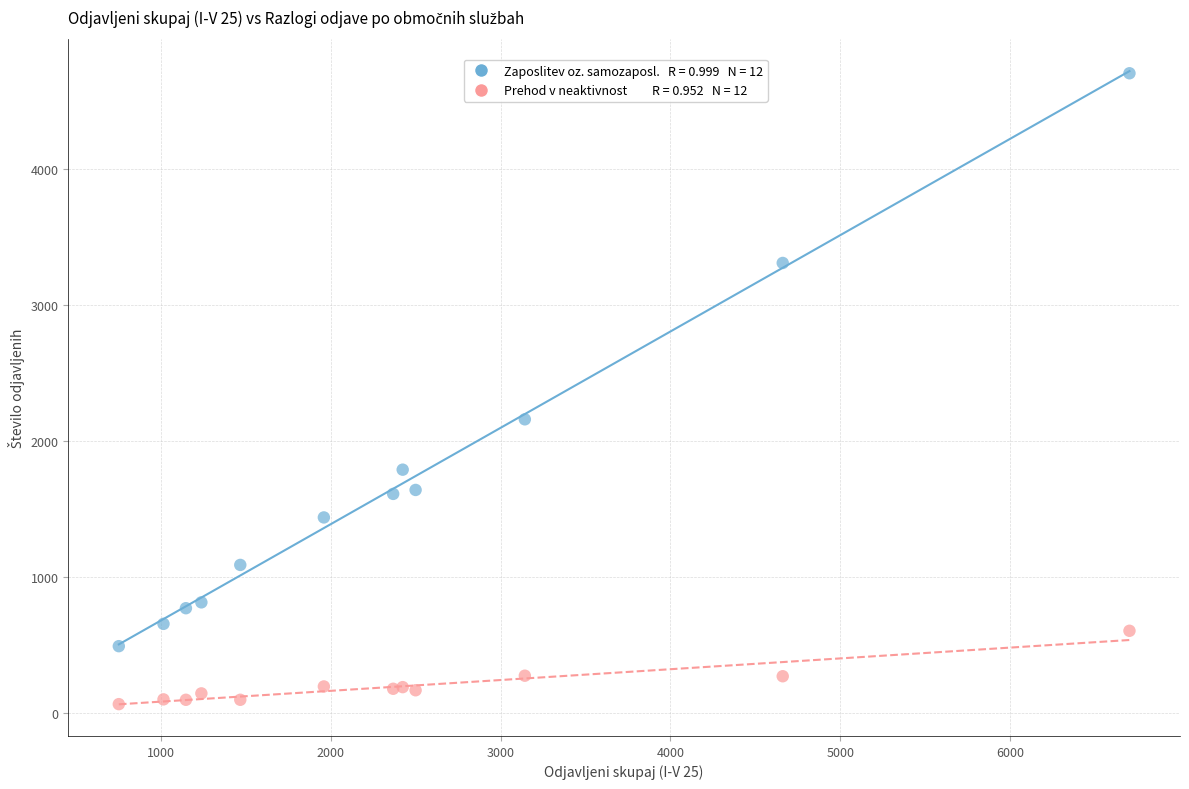

Across all series, what Y value is closest to 2385?

2160